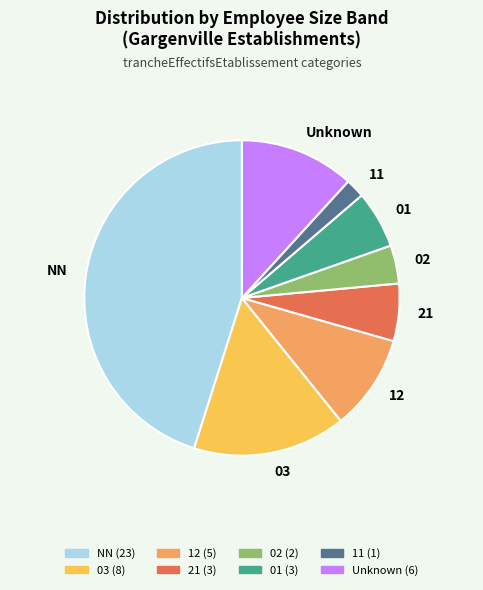

Does any single category account for the majority?

No